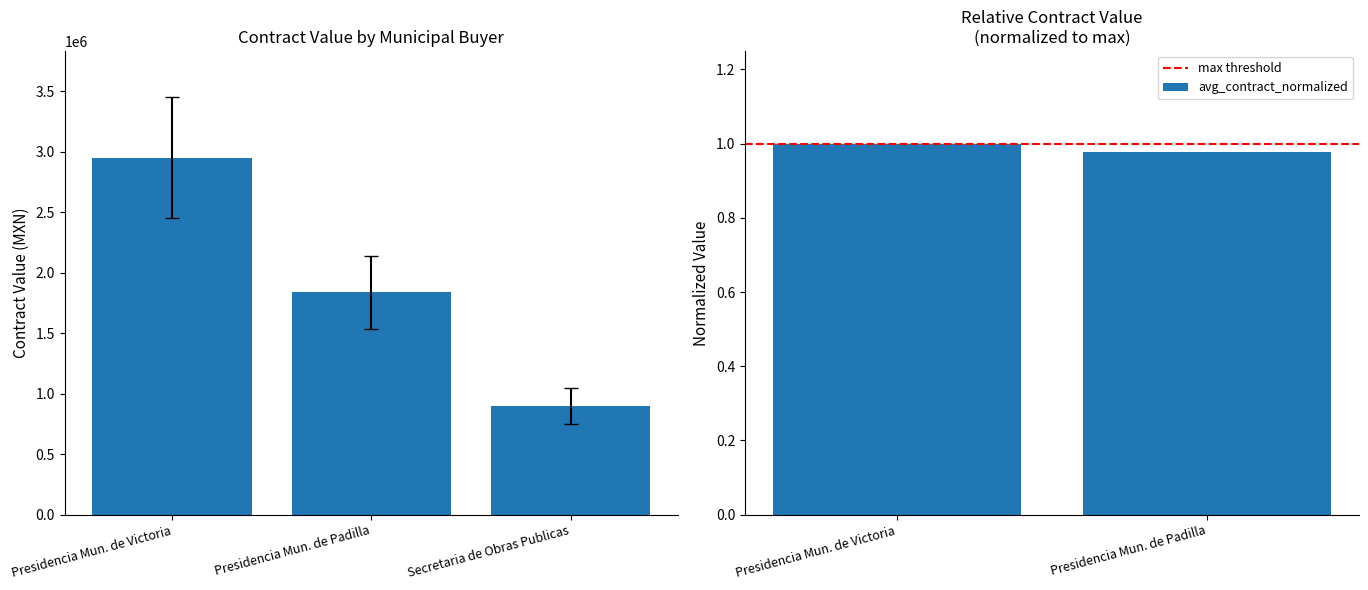

What position from the left is Presidencia Mun. de Victoria?

1